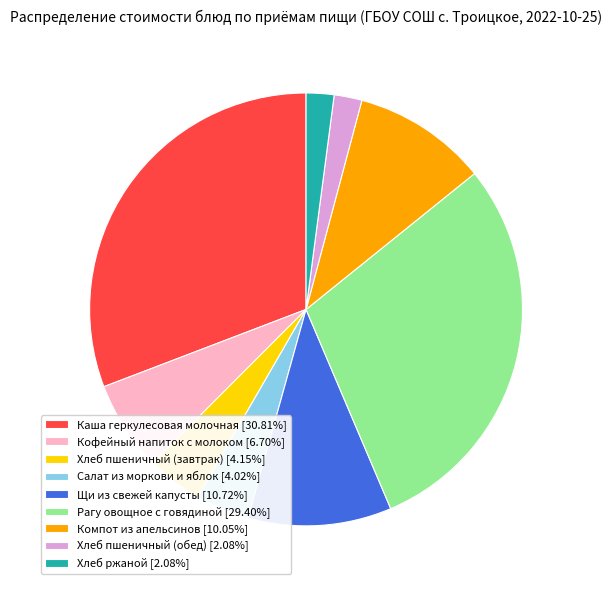

Do Кофейный напиток с молоком [6.70%] and Салат из моркови и яблок [4.02%] together represent more than half of the pie?

No